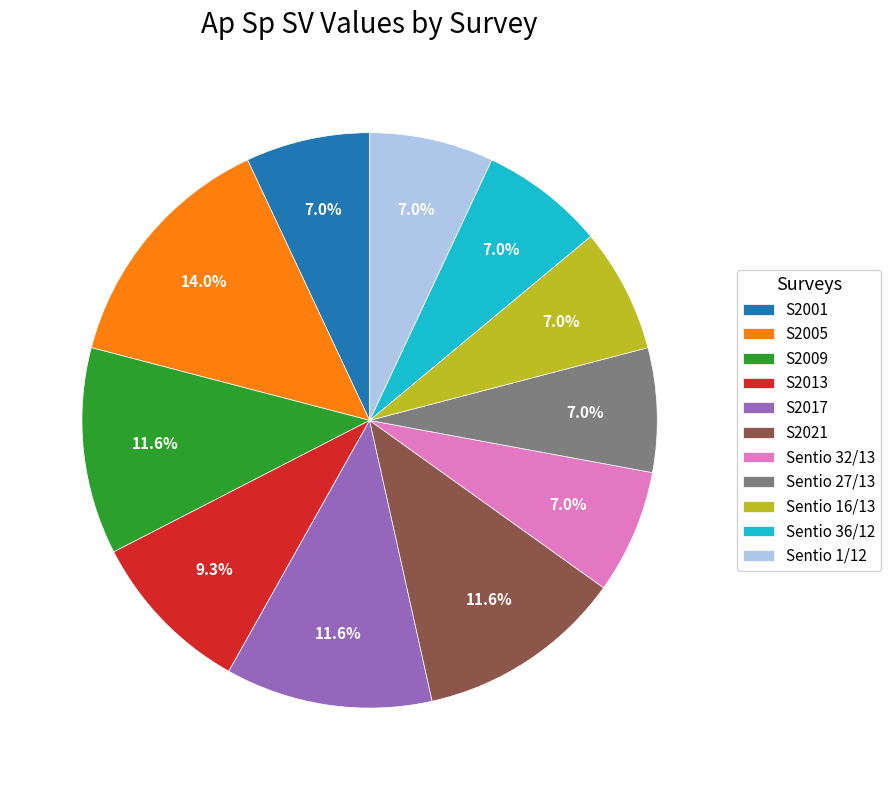

To the nearest percent, what percentage of the pie is S2005?

14%